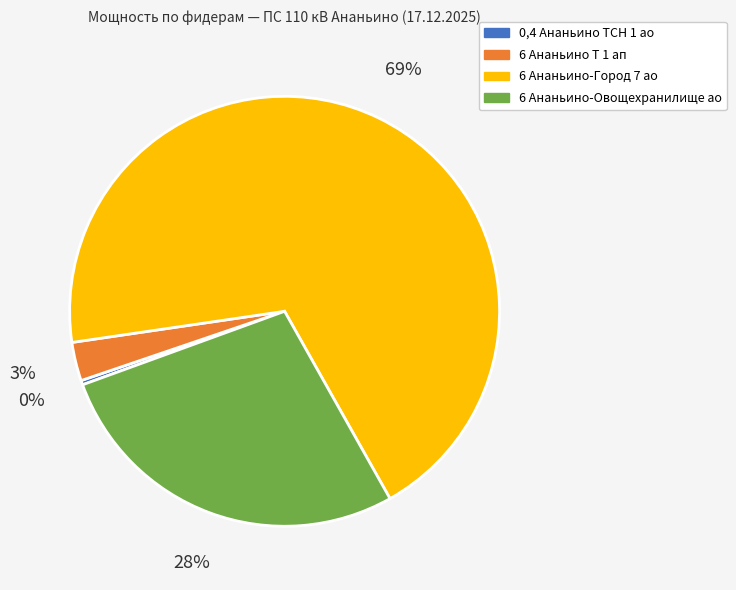

Between 0,4 Ананьино ТСН 1 ао and 6 Ананьино-Овощехранилище ао, which is larger?

6 Ананьино-Овощехранилище ао